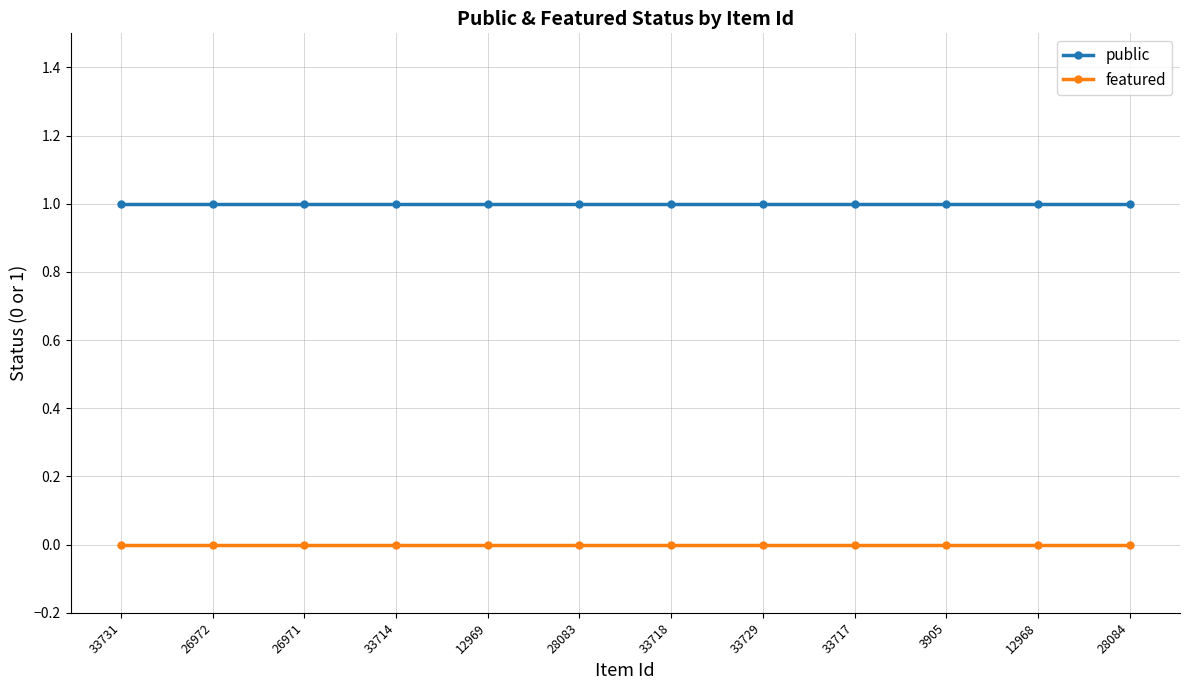

Is it true that public equals 1 at 26972?

True